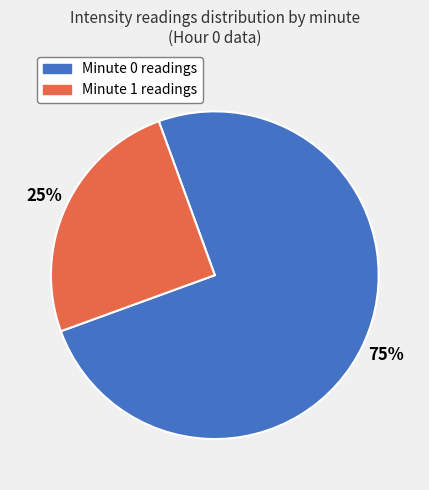

Is there a majority slice in this chart?

Yes